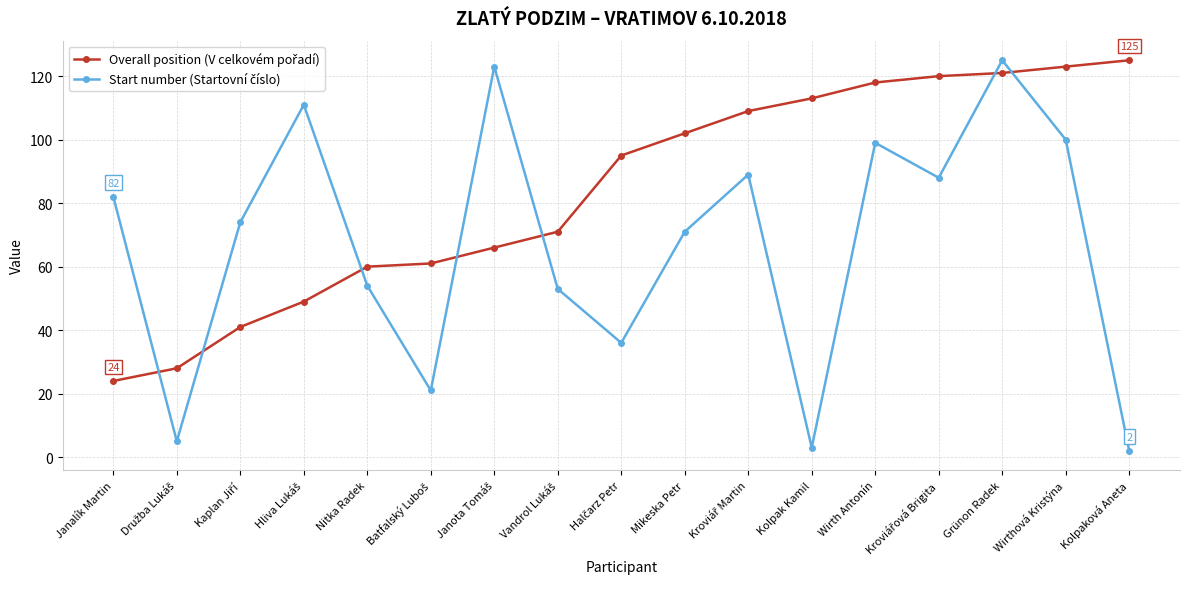

What is the greatest value displayed?

125